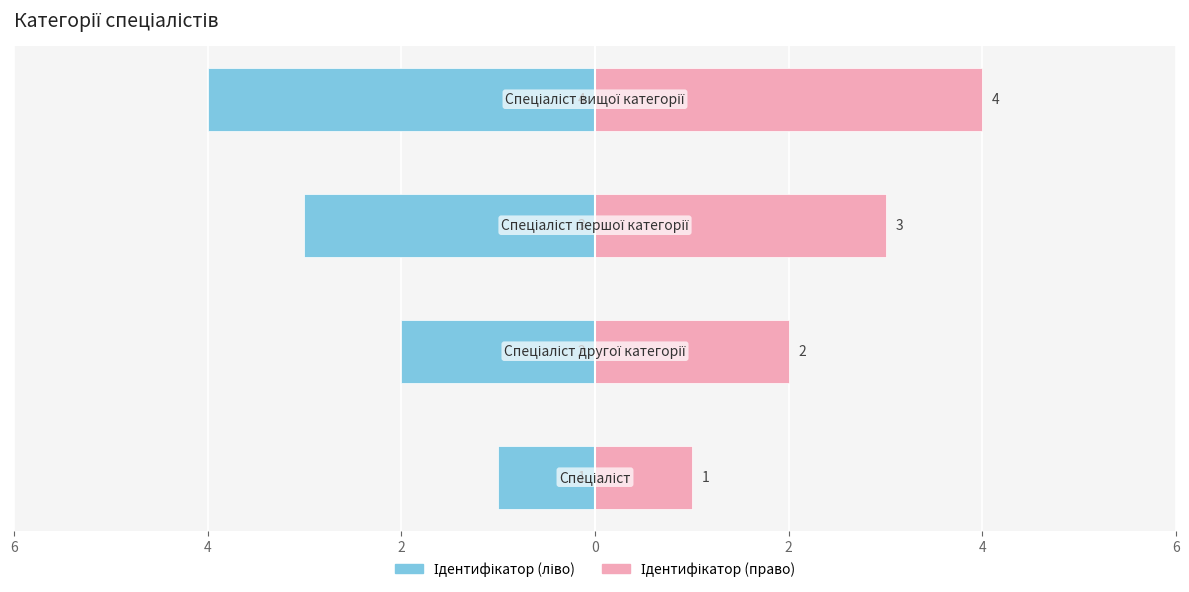

What are all the series names shown in the legend?

Ідентифікатор (ліво), Ідентифікатор (право)